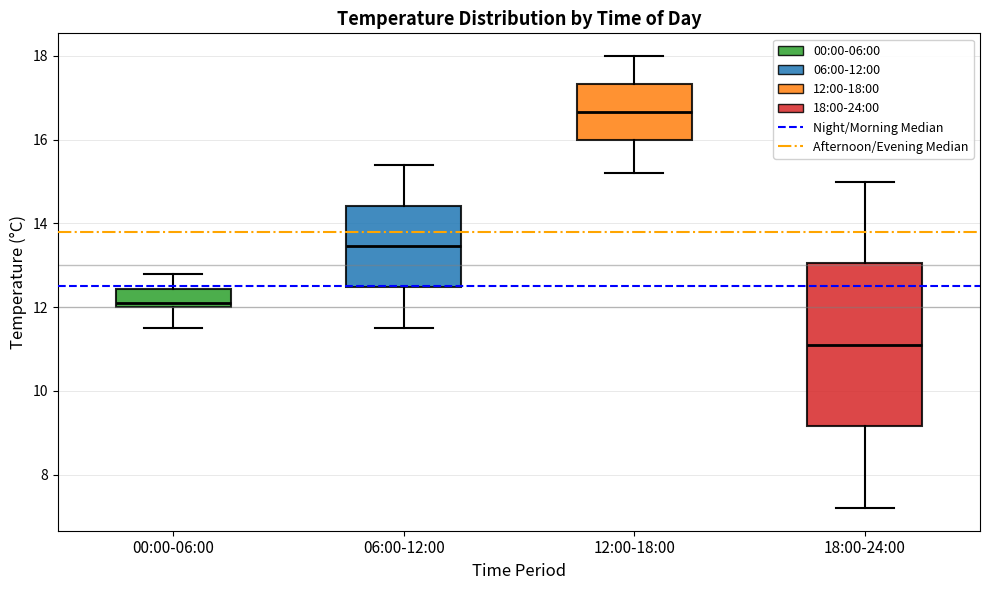

Reading left to right, read every box against the y-axis: the position of its median line, the range the box covers, and the ends of its whiskers. The values are not printed on the chart, so give them approximately, as read against the axis.

00:00-06:00: median 12.2, box 12.0 to 12.4, whiskers 11.6 to 12.8
06:00-12:00: median 13.4, box 12.4 to 14.4, whiskers 11.6 to 15.4
12:00-18:00: median 16.6, box 16.0 to 17.4, whiskers 15.2 to 18.0
18:00-24:00: median 11.2, box 9.2 to 13.0, whiskers 7.2 to 15.0